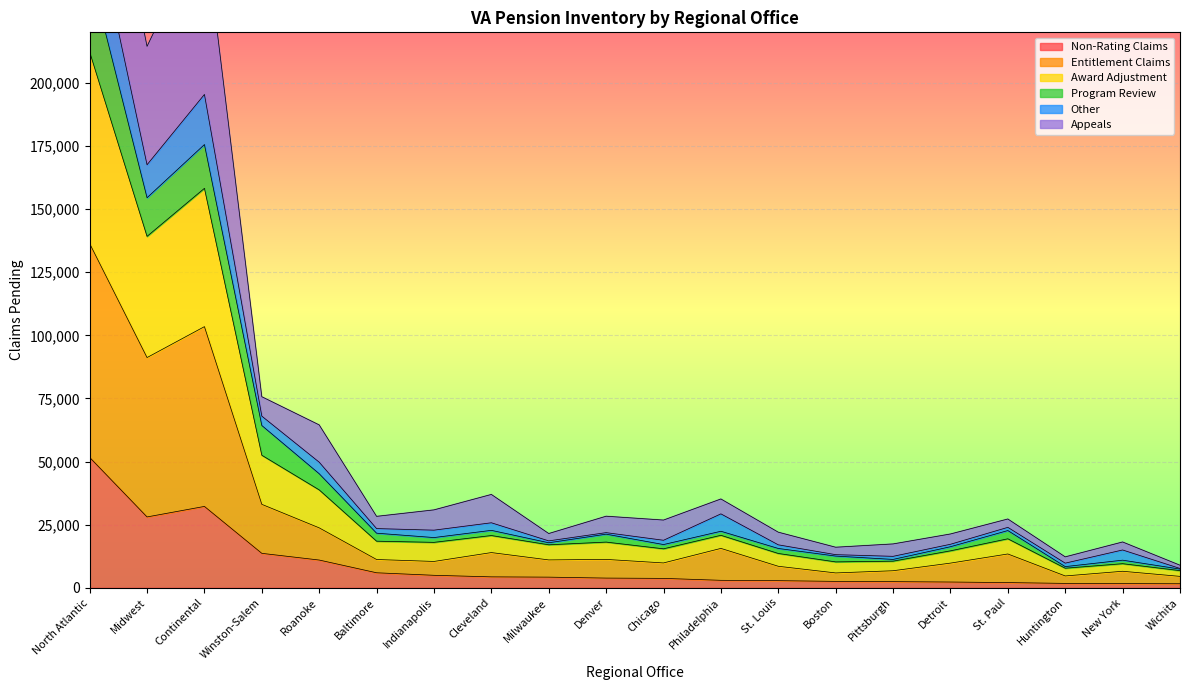

True or false: Entitlement Claims has a value of 11204 at Baltimore.

True